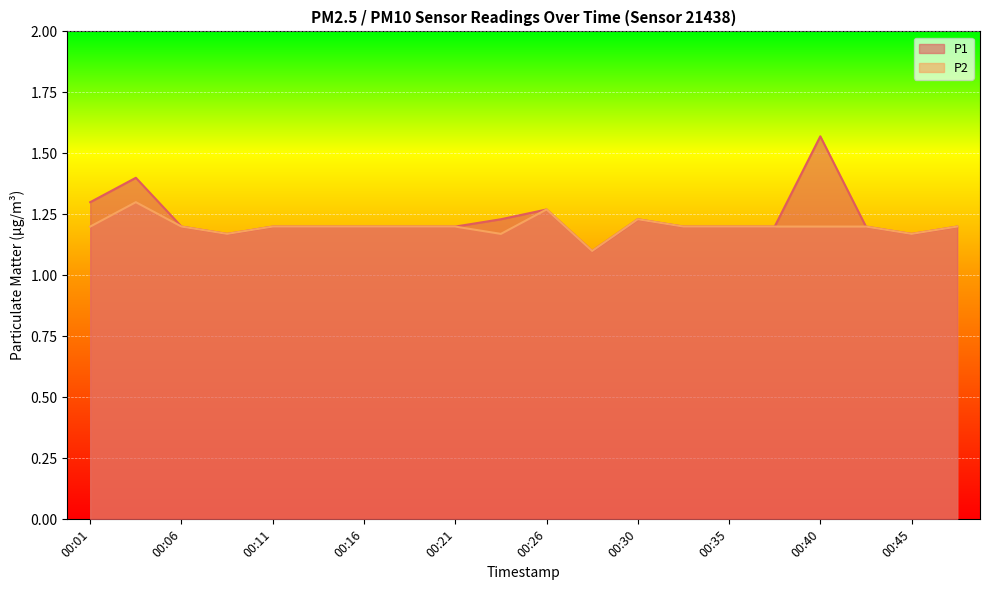

What is the total value across all series at 00:33?

2.4